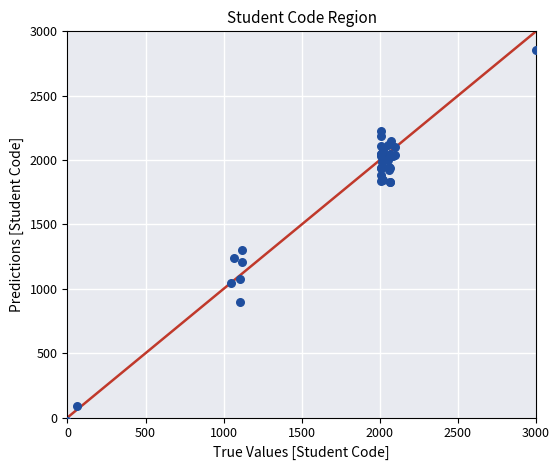

What Y value in the scatter plot is closest to 1413?

1305.0